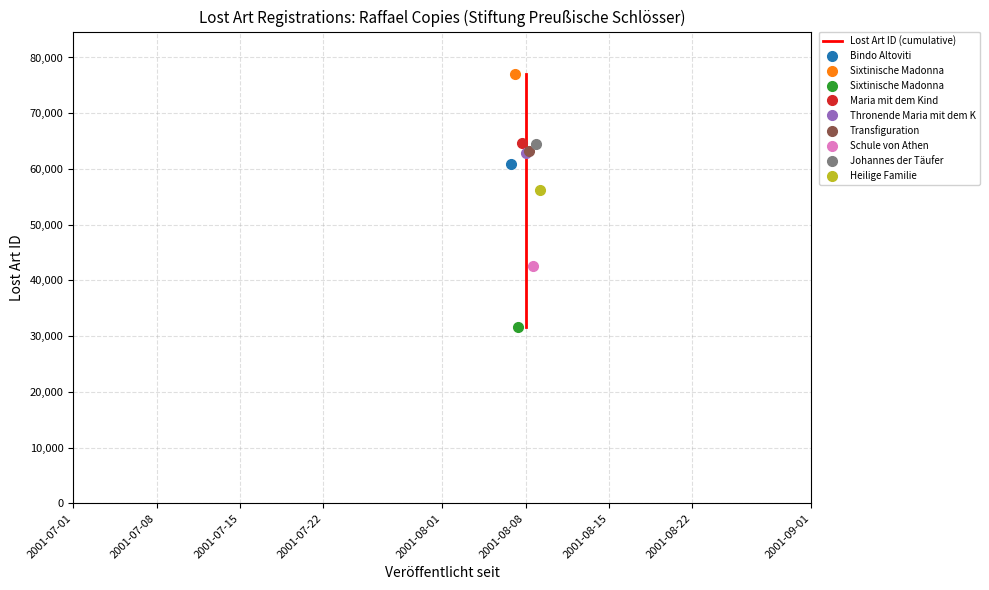

What is the value of the 5th point from the left?

62778